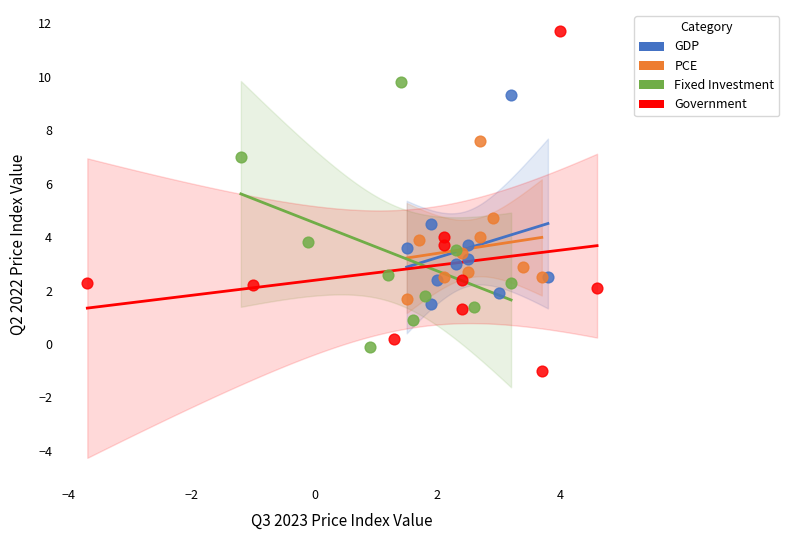

Which series reaches the maximum Y coordinate?

Government